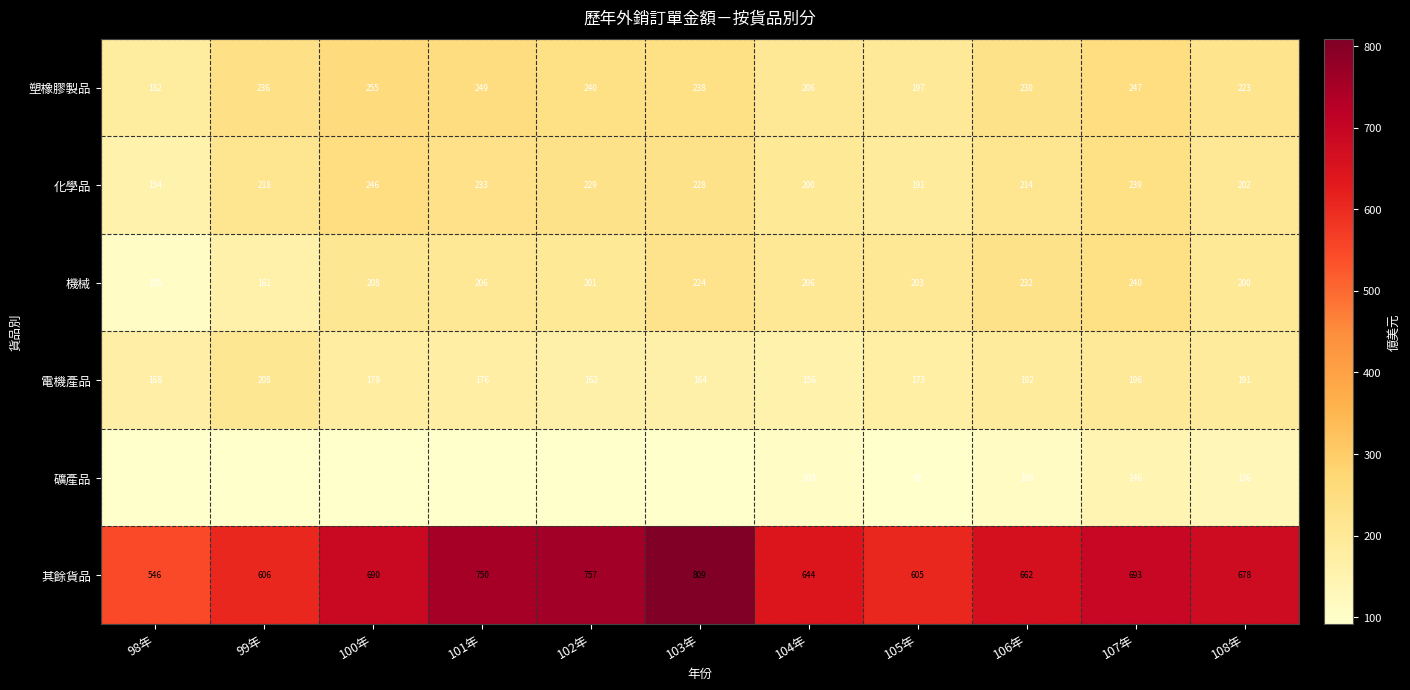

At which category is the sum across all series the highest?

107年